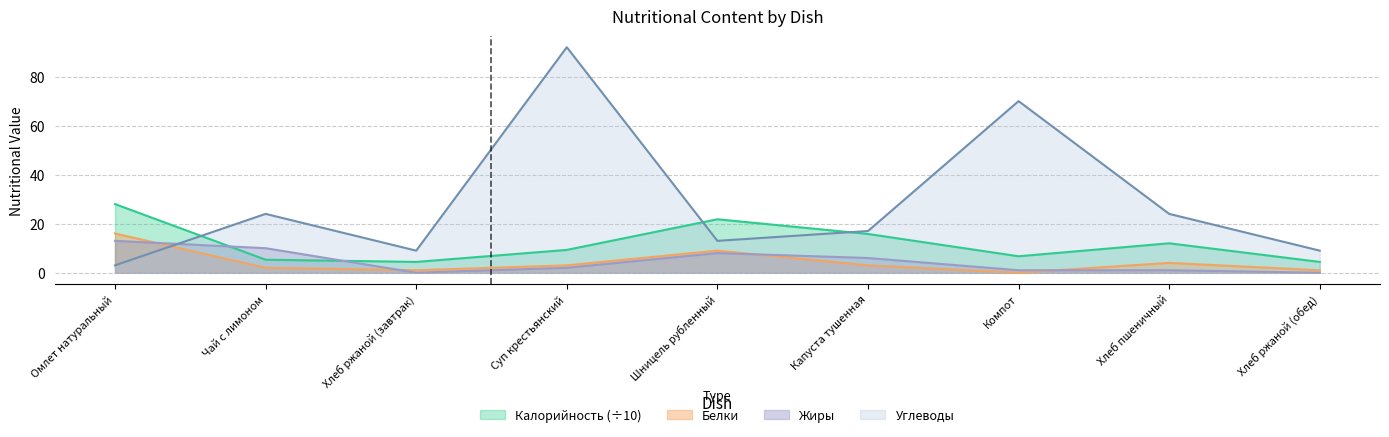

Reading right to left, what are all the values shown in this chart?

Калорийность: 4.4	12.0	6.7	15.8	21.8	9.3	4.4	5.3	28.0
Белки: 1.0	4.0	0.0	3.0	9.0	3.0	1.0	2.0	16.0
Жиры: 0.0	1.0	1.0	6.0	8.0	2.0	0.0	10.0	13.0
Углеводы: 9.0	24.0	70.0	17.0	13.0	92.0	9.0	24.0	3.0